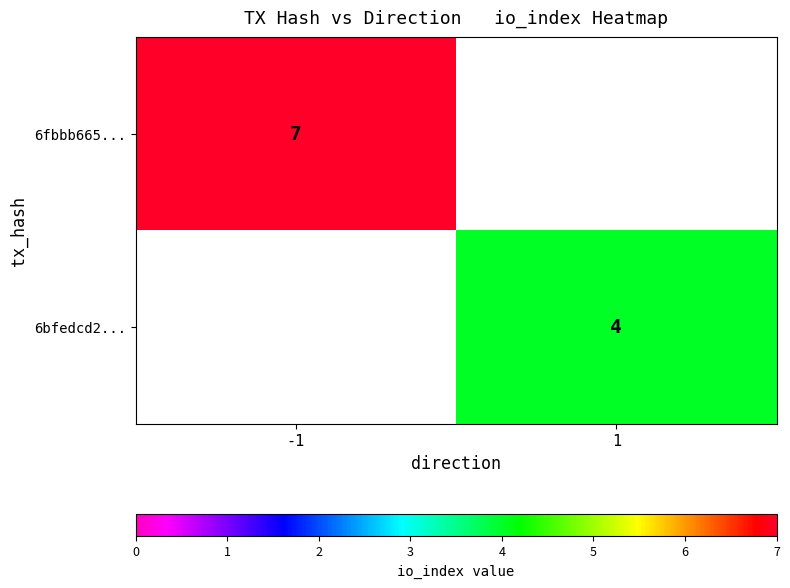

Is the value of 6bfedcd2... at 1 greater than the value of 6fbbb665... at -1?

No